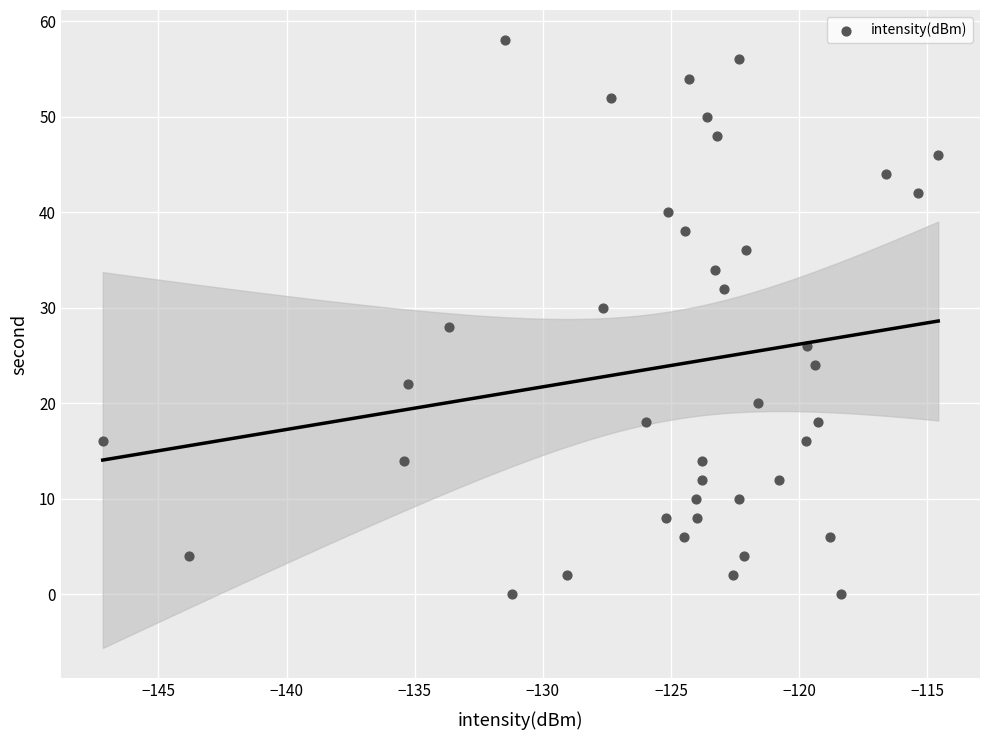

What is the range of Y values (max minus min)?

58